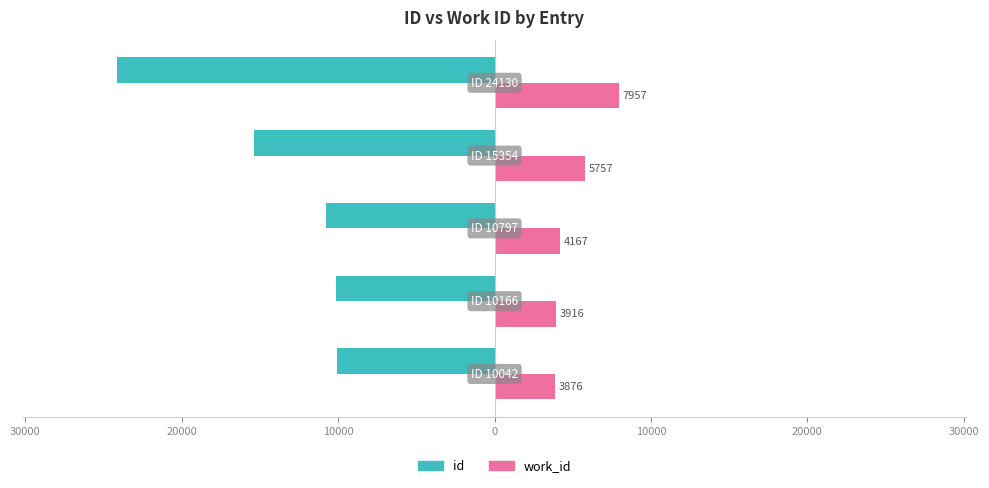

What is the maximum value for id?

-10042